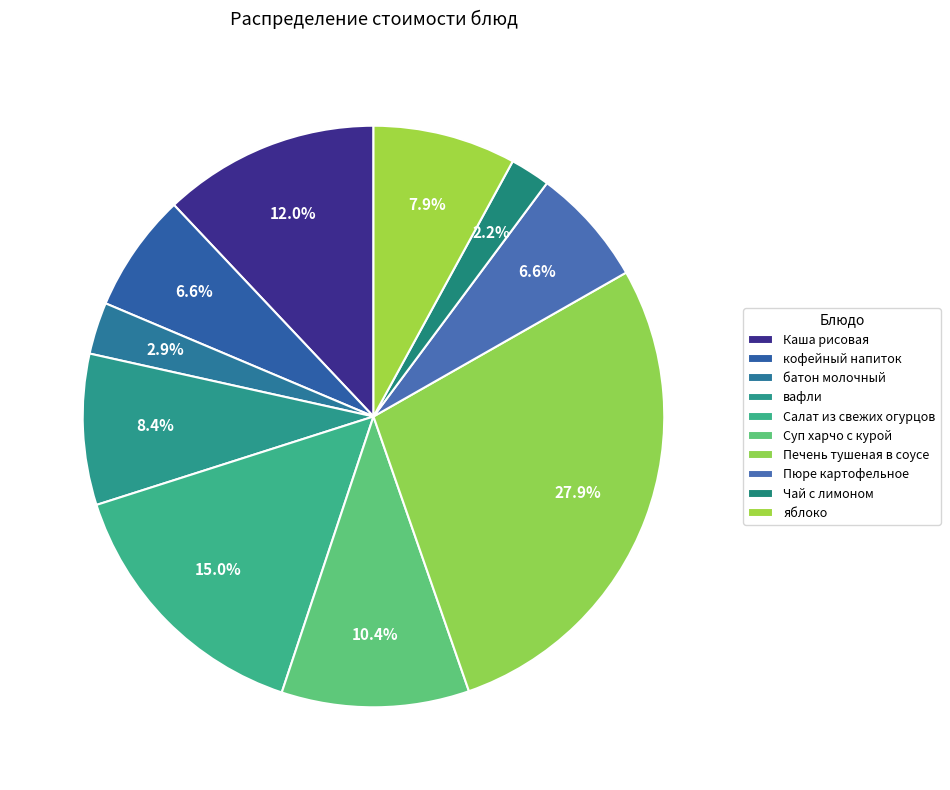

What percentage is NOT represented by вафли?

91.6%